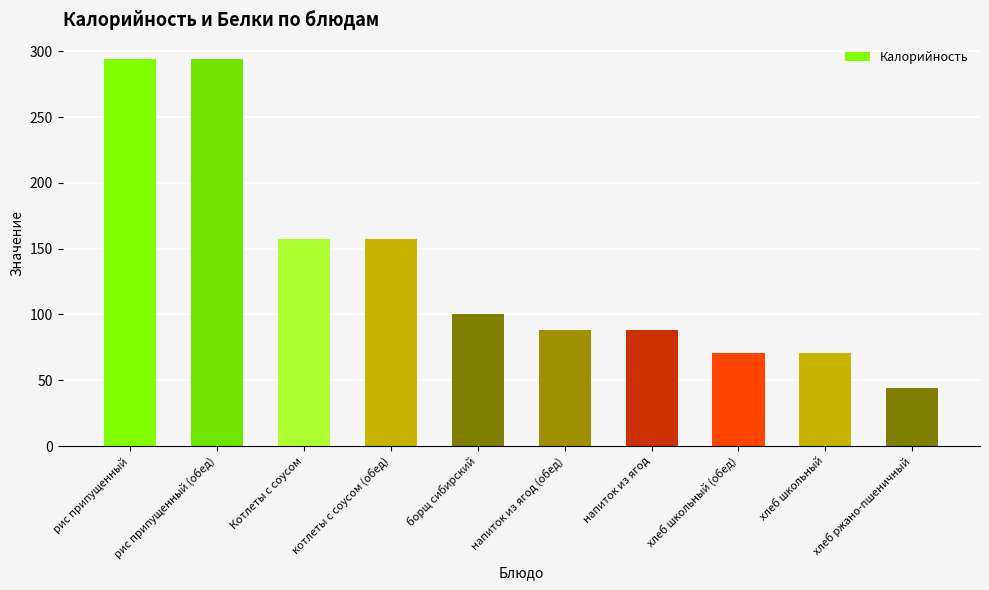

Read the value at хлеб ржано-пшеничный, to the nearest 50.

50